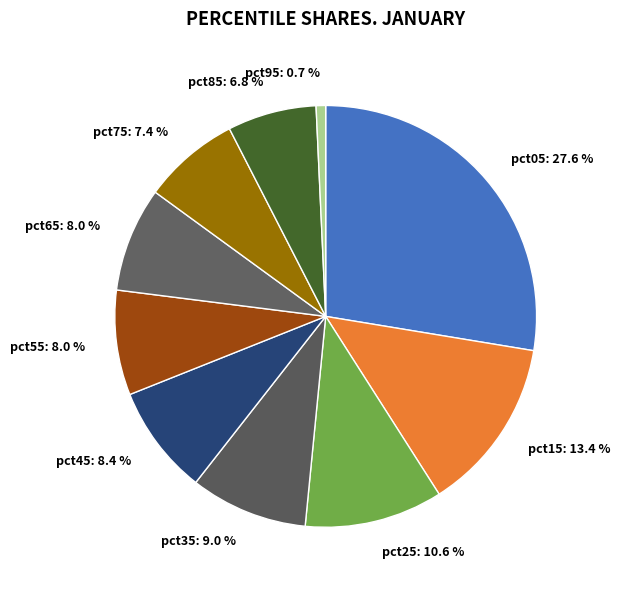

Approximately how many times larger is the value at pct25 compared to pct45?

1.3